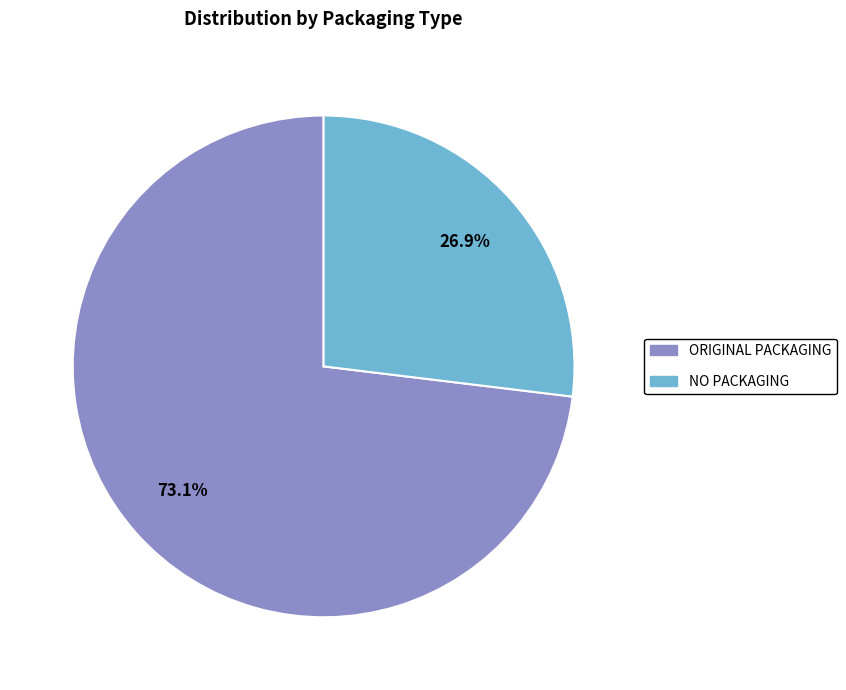

Combined, what portion of the pie is NO PACKAGING and ORIGINAL PACKAGING?

100.0%